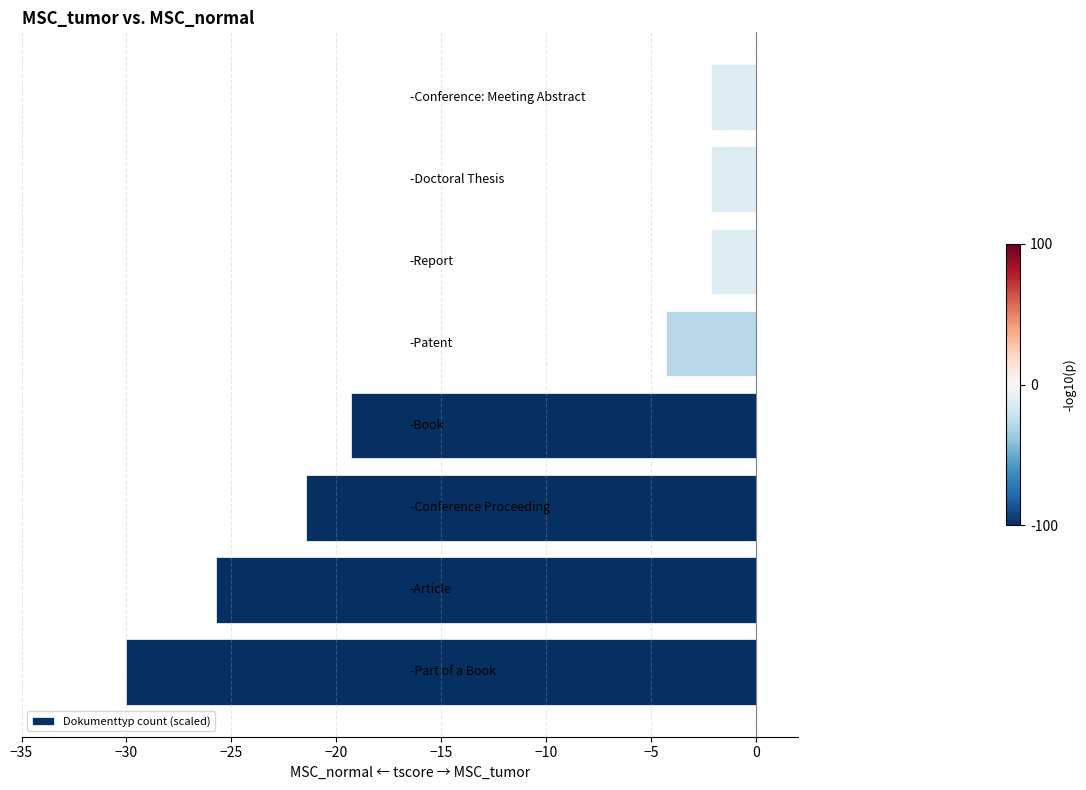

What is the sum of all values?

-107.1